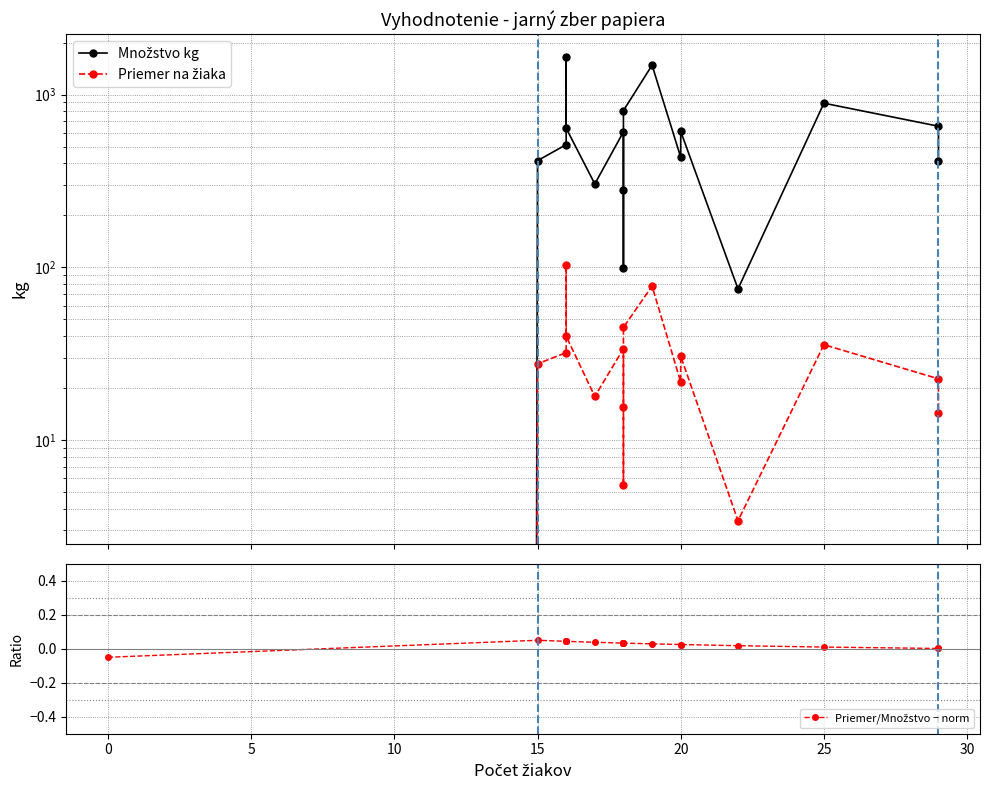

What is the smallest value displayed?

-0.1